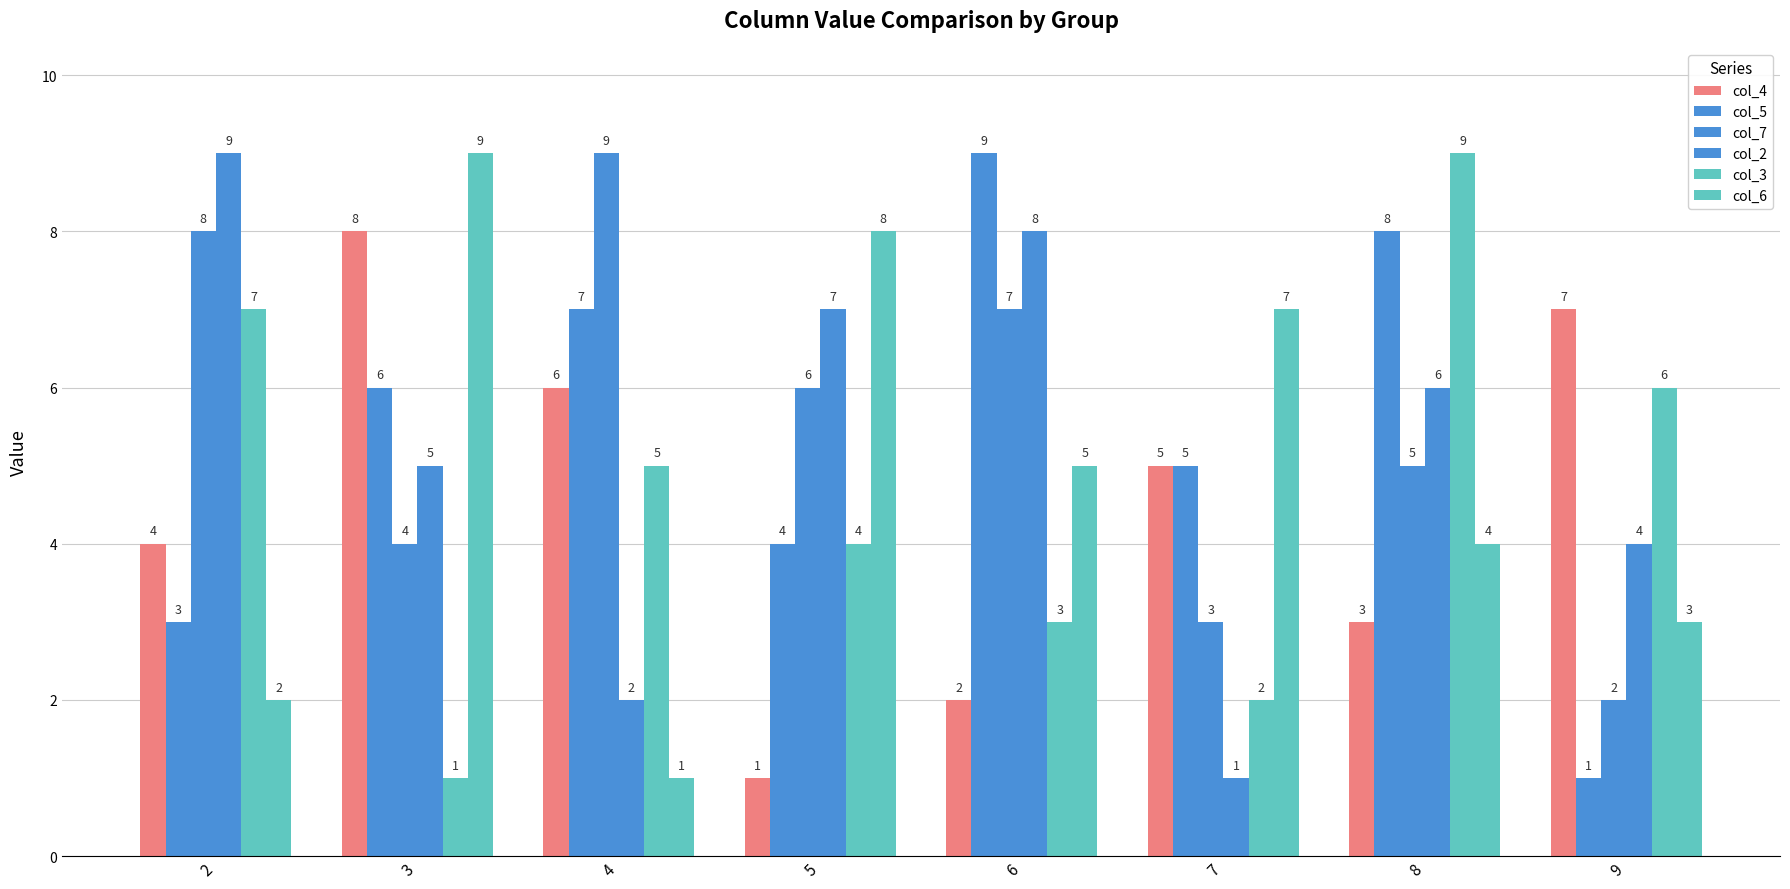

Are the bars horizontal?

No